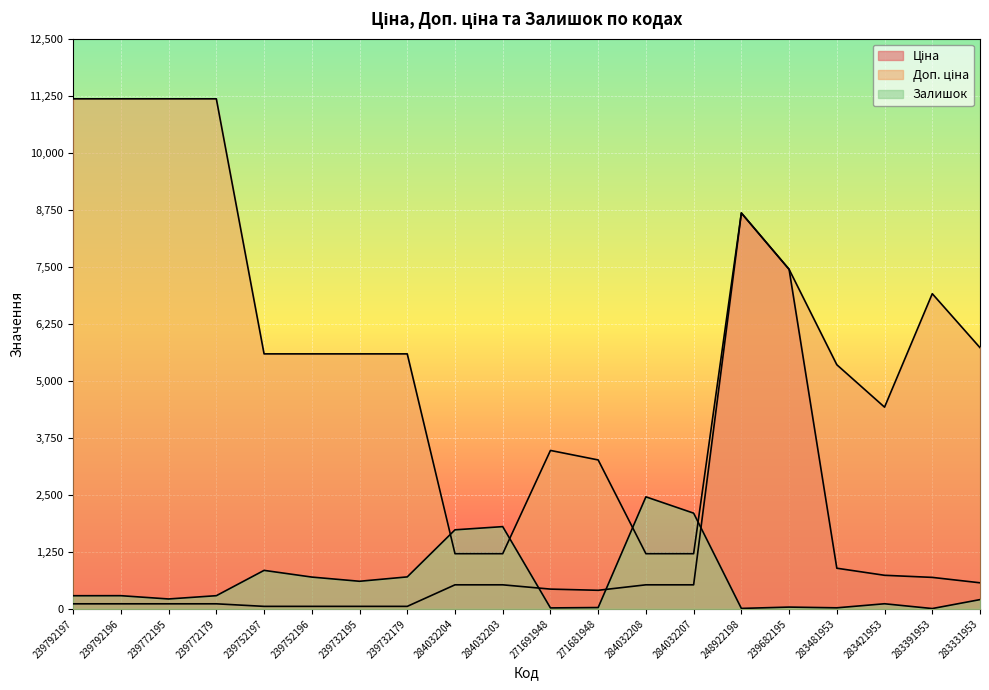

Is it true that Доп. ціна equals 512.1 at 284032204?

False